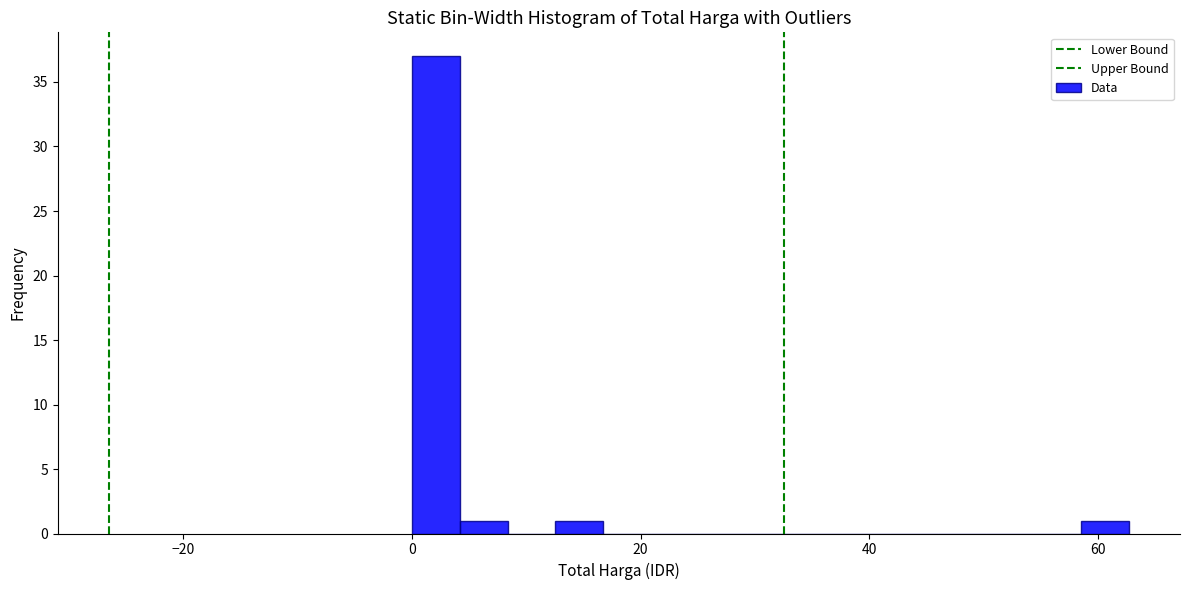

Read against the x-axis, roughly where is the centre of the tallest bar?

2